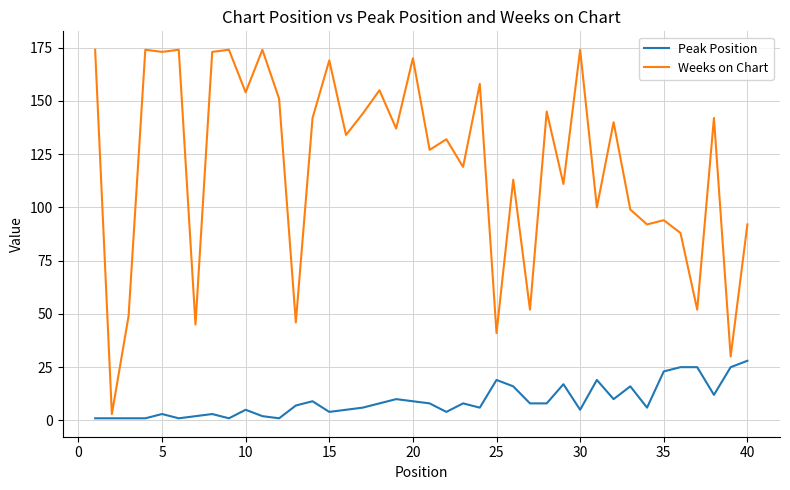

What is the difference between the maximum and minimum values in the Peak Position series?

27